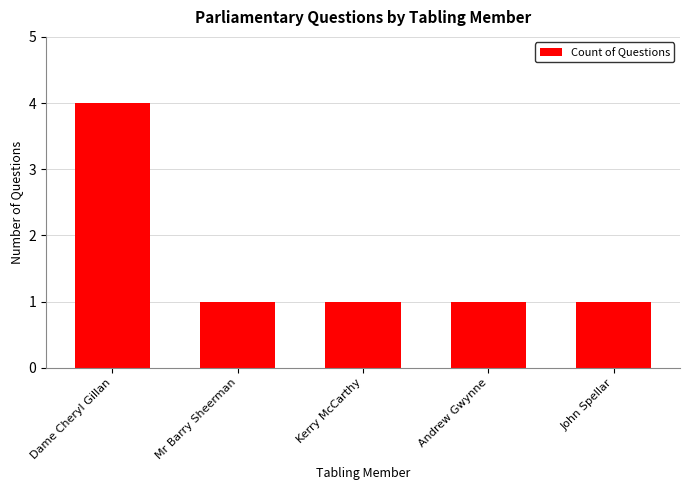

Which label corresponds to the largest value in the chart?

Dame Cheryl Gillan